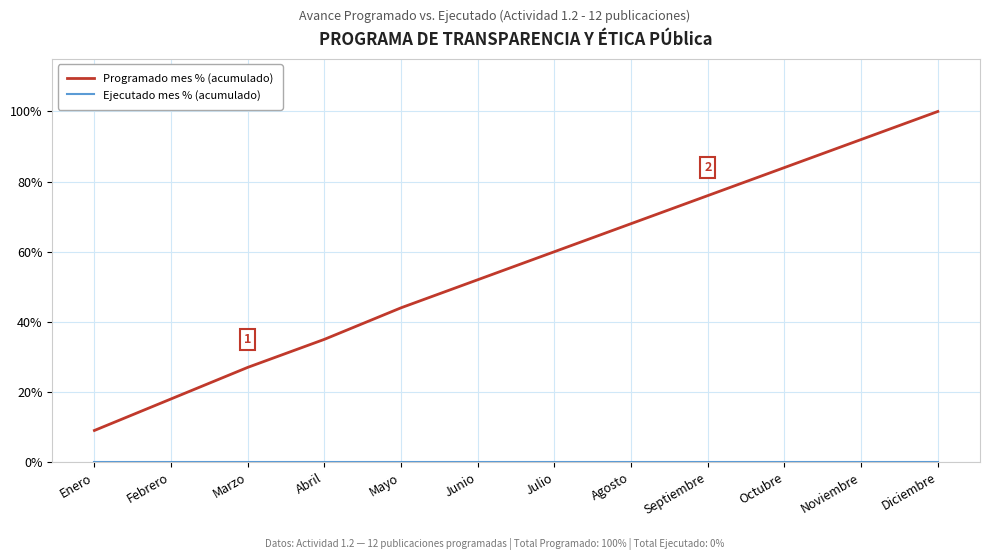

Is this an area chart (filled region under the line)?

No